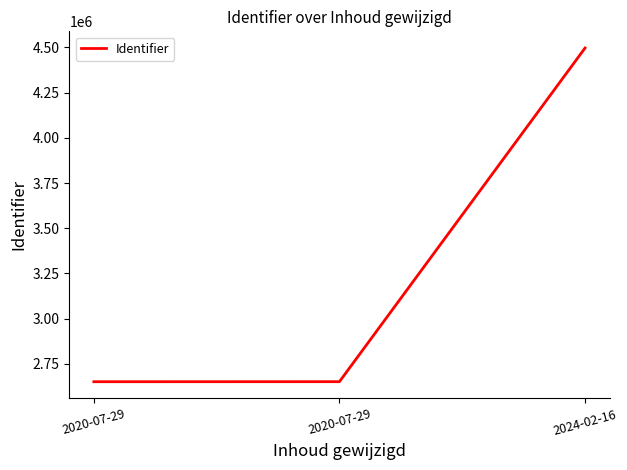

Is this an area chart (filled region under the line)?

No